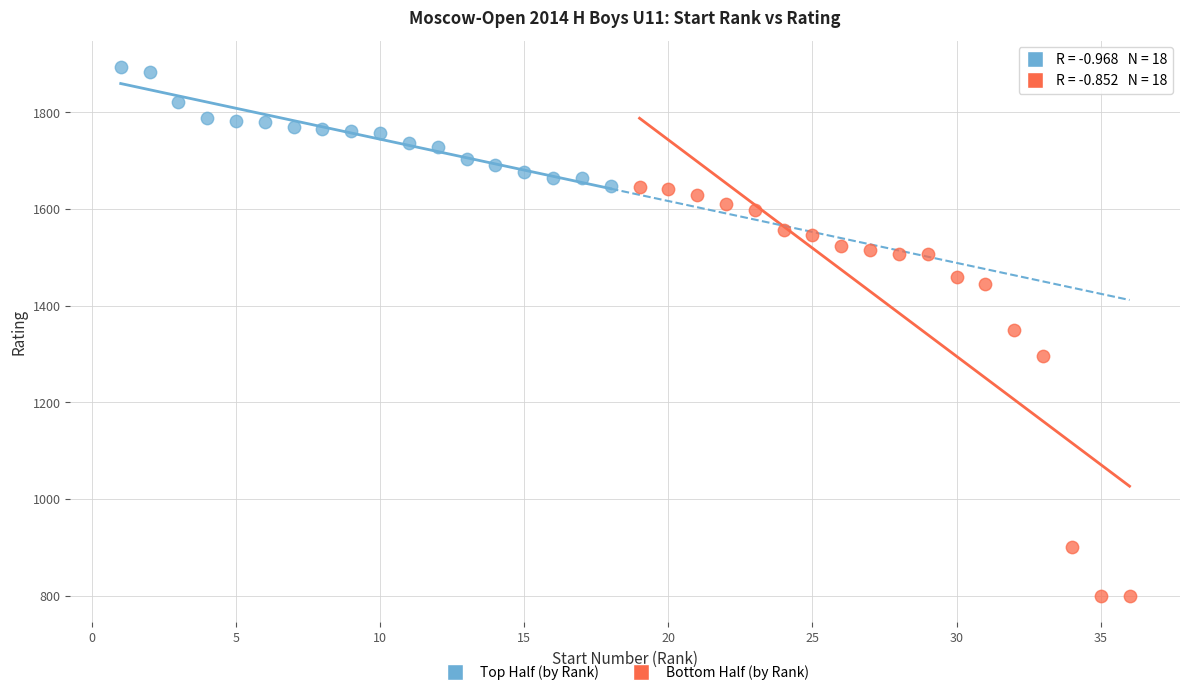

Which series contains the lowest Y value?

Bottom Half (by Rank)